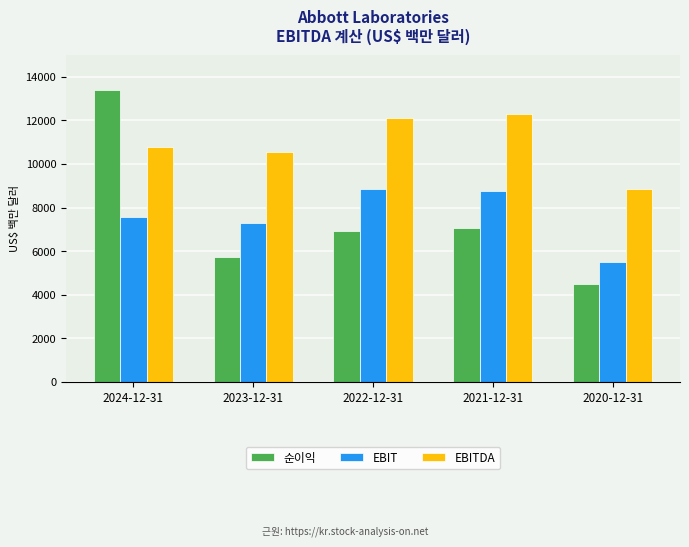

What is the spread (max minus min) of values at 2023-12-31?

4821